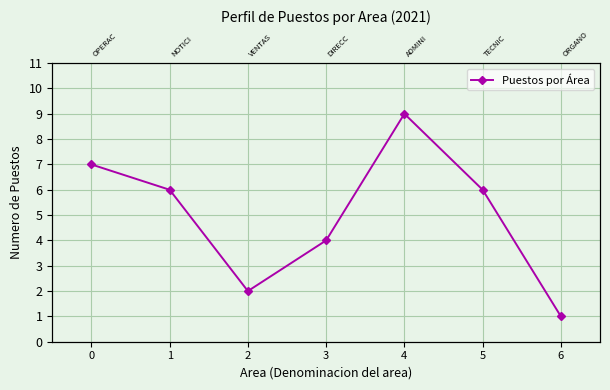

True or false: the data shows 10 at 0.

False